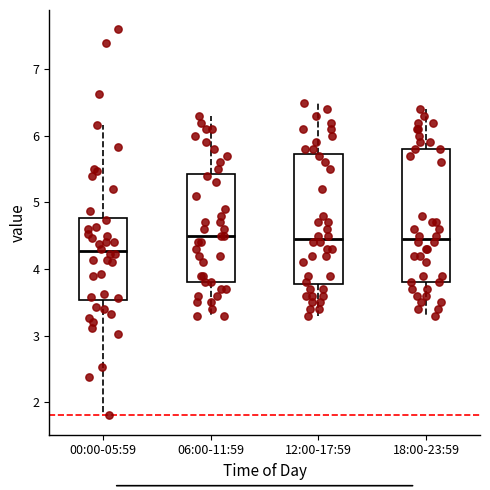

Where does the upper whisker of the box for 18:00-23:59 end on the y-axis? The values are not printed on the chart, so give them approximately, as read against the axis.

6.4